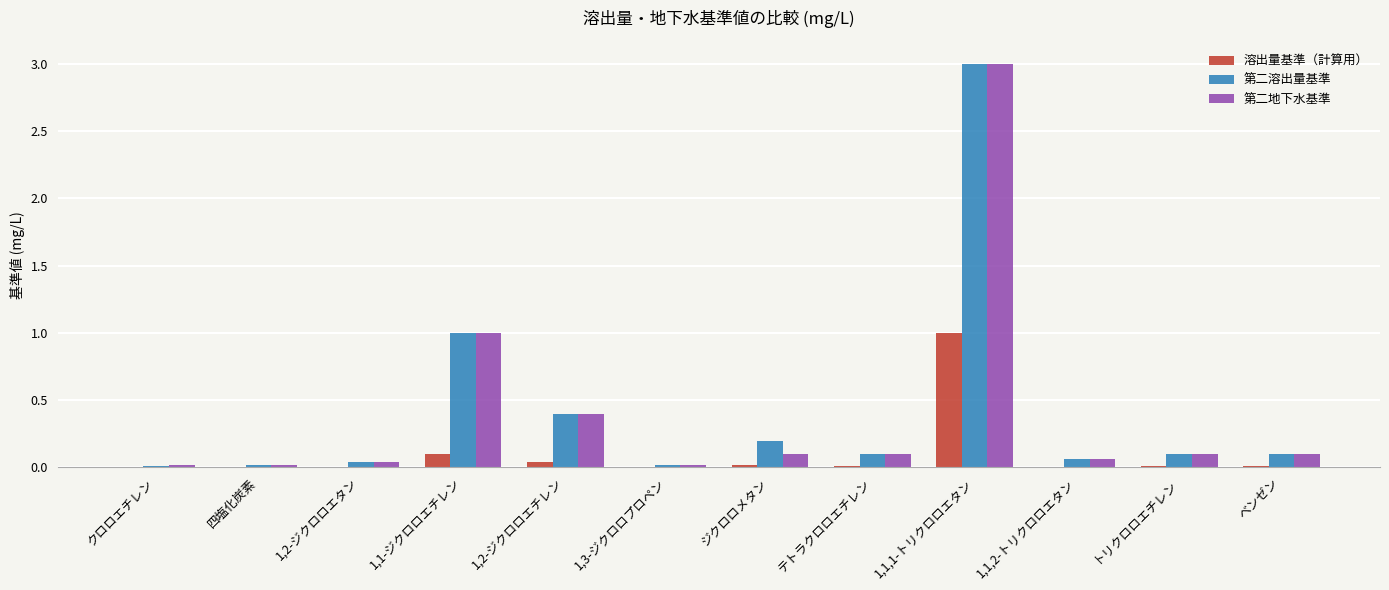

What is the maximum value shown in the chart?

3.0